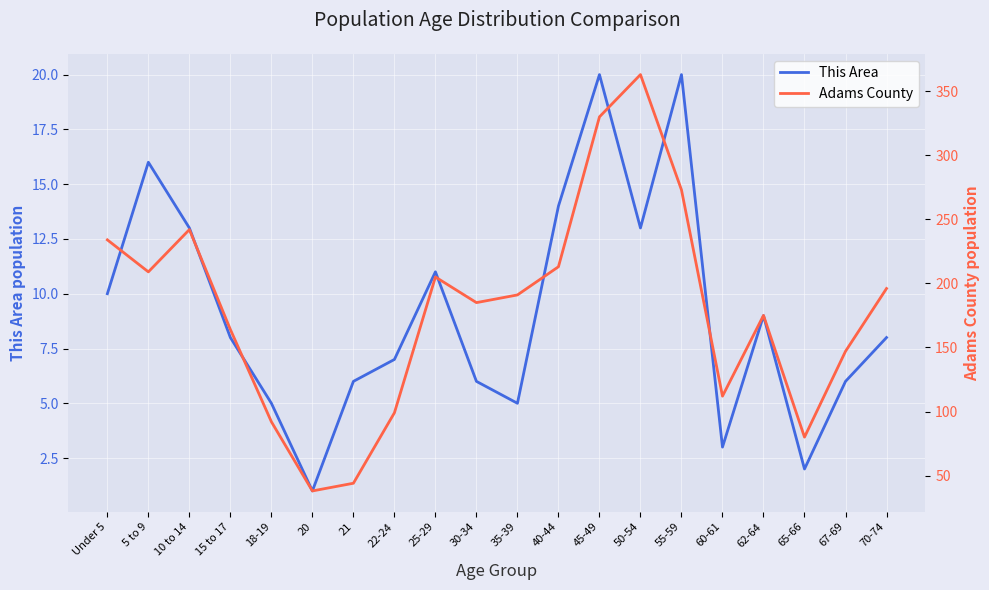

How many interior local valleys does the Adams County series have?

5